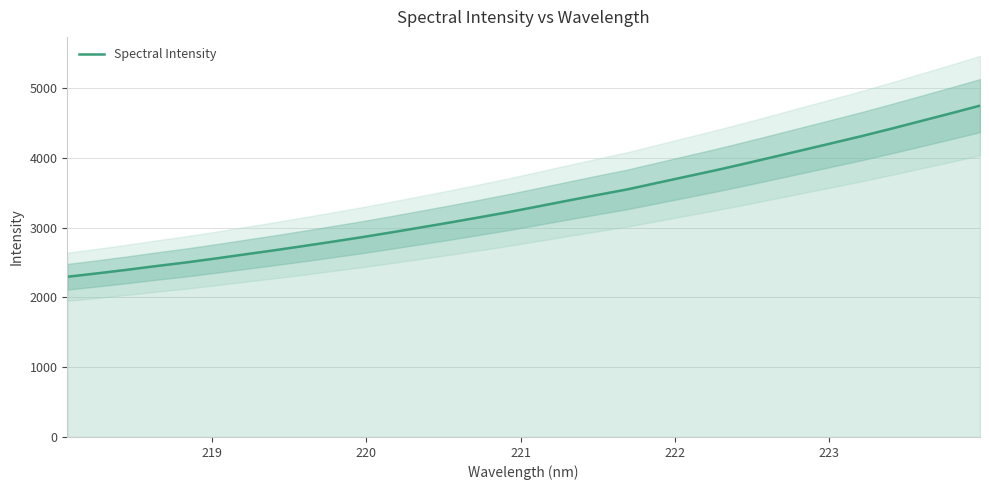

What is the highest value of the Spectral Intensity series?

4746.0